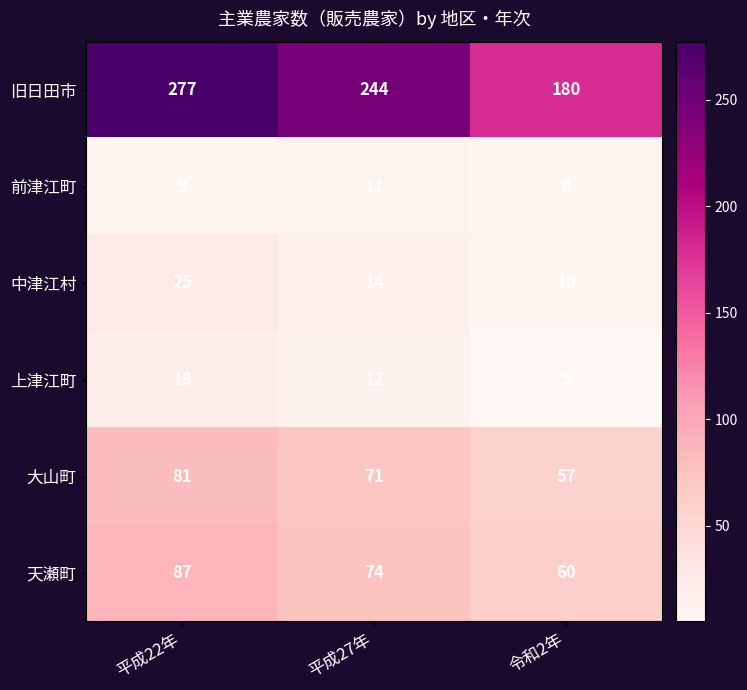

Reading right to left, list all the values displayed in this chart.

旧日田市: 180	244	277
前津江町: 8	11	9
中津江村: 10	14	25
上津江町: 5	12	18
大山町: 57	71	81
天瀬町: 60	74	87